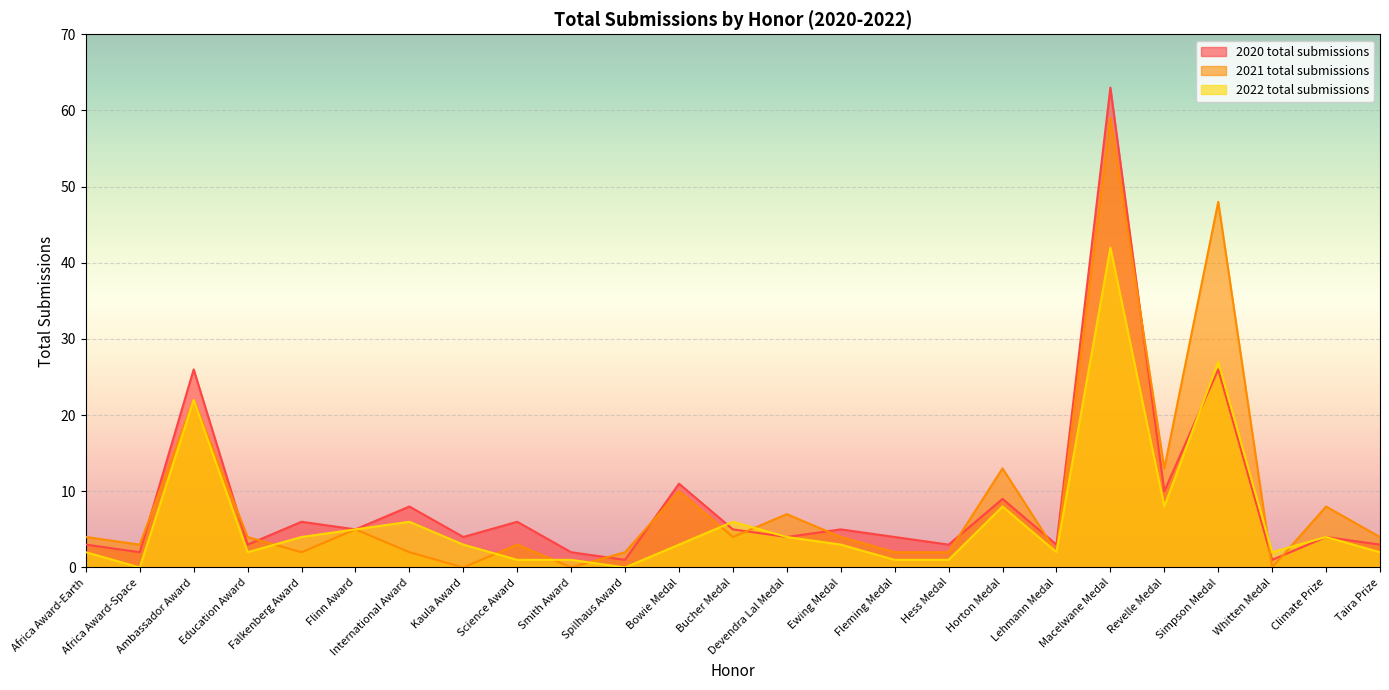

Reading left to right, list all the values displayed in this chart.

2020 total submissions: Africa Award-Earth=3	Africa Award-Space=2	Ambassador Award=26	Education Award=3	Falkenberg Award=6	Flinn Award=5	International Award=8	Kaula Award=4	Science Award=6	Smith Award=2	Spilhaus Award=1	Bowie Medal=11	Bucher Medal=5	Devendra Lal Medal=4	Ewing Medal=5	Fleming Medal=4	Hess Medal=3	Horton Medal=9	Lehmann Medal=3	Macelwane Medal=63	Revelle Medal=10	Simpson Medal=26	Whitten Medal=1	Climate Prize=4	Taira Prize=3
2021 total submissions: Africa Award-Earth=4	Africa Award-Space=3	Ambassador Award=22	Education Award=4	Falkenberg Award=2	Flinn Award=5	International Award=2	Kaula Award=0	Science Award=3	Smith Award=0	Spilhaus Award=2	Bowie Medal=10	Bucher Medal=4	Devendra Lal Medal=7	Ewing Medal=4	Fleming Medal=2	Hess Medal=2	Horton Medal=13	Lehmann Medal=2	Macelwane Medal=59	Revelle Medal=13	Simpson Medal=48	Whitten Medal=0	Climate Prize=8	Taira Prize=4
2022 total submissions: Africa Award-Earth=2	Africa Award-Space=0	Ambassador Award=22	Education Award=2	Falkenberg Award=4	Flinn Award=5	International Award=6	Kaula Award=3	Science Award=1	Smith Award=1	Spilhaus Award=0	Bowie Medal=3	Bucher Medal=6	Devendra Lal Medal=4	Ewing Medal=3	Fleming Medal=1	Hess Medal=1	Horton Medal=8	Lehmann Medal=2	Macelwane Medal=42	Revelle Medal=8	Simpson Medal=27	Whitten Medal=2	Climate Prize=4	Taira Prize=2